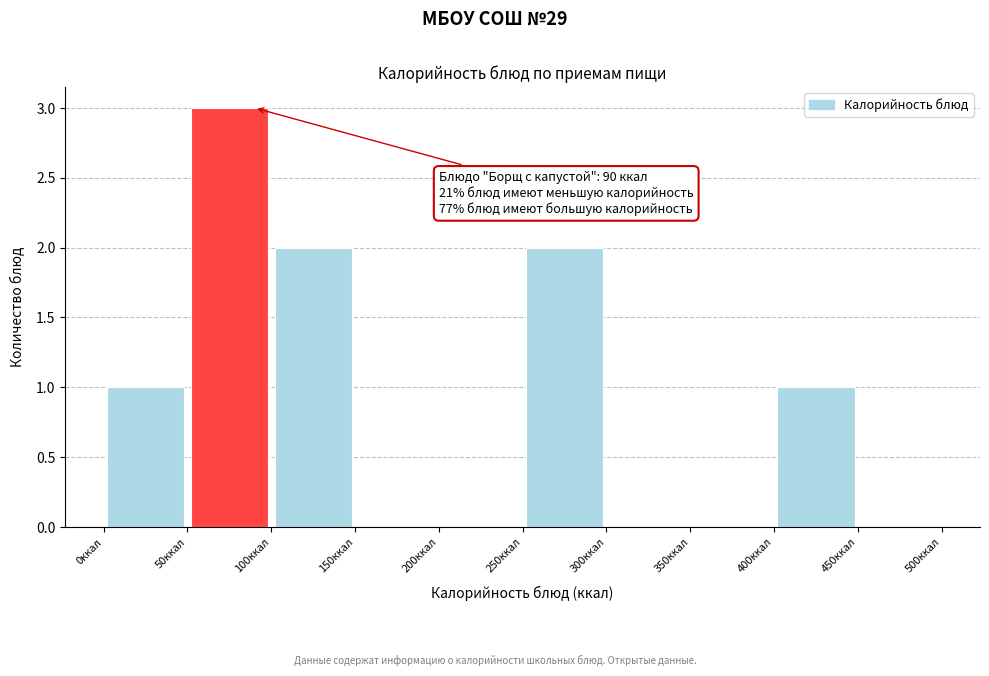

Over which range of the x-axis is the bar tallest?

50 to 100